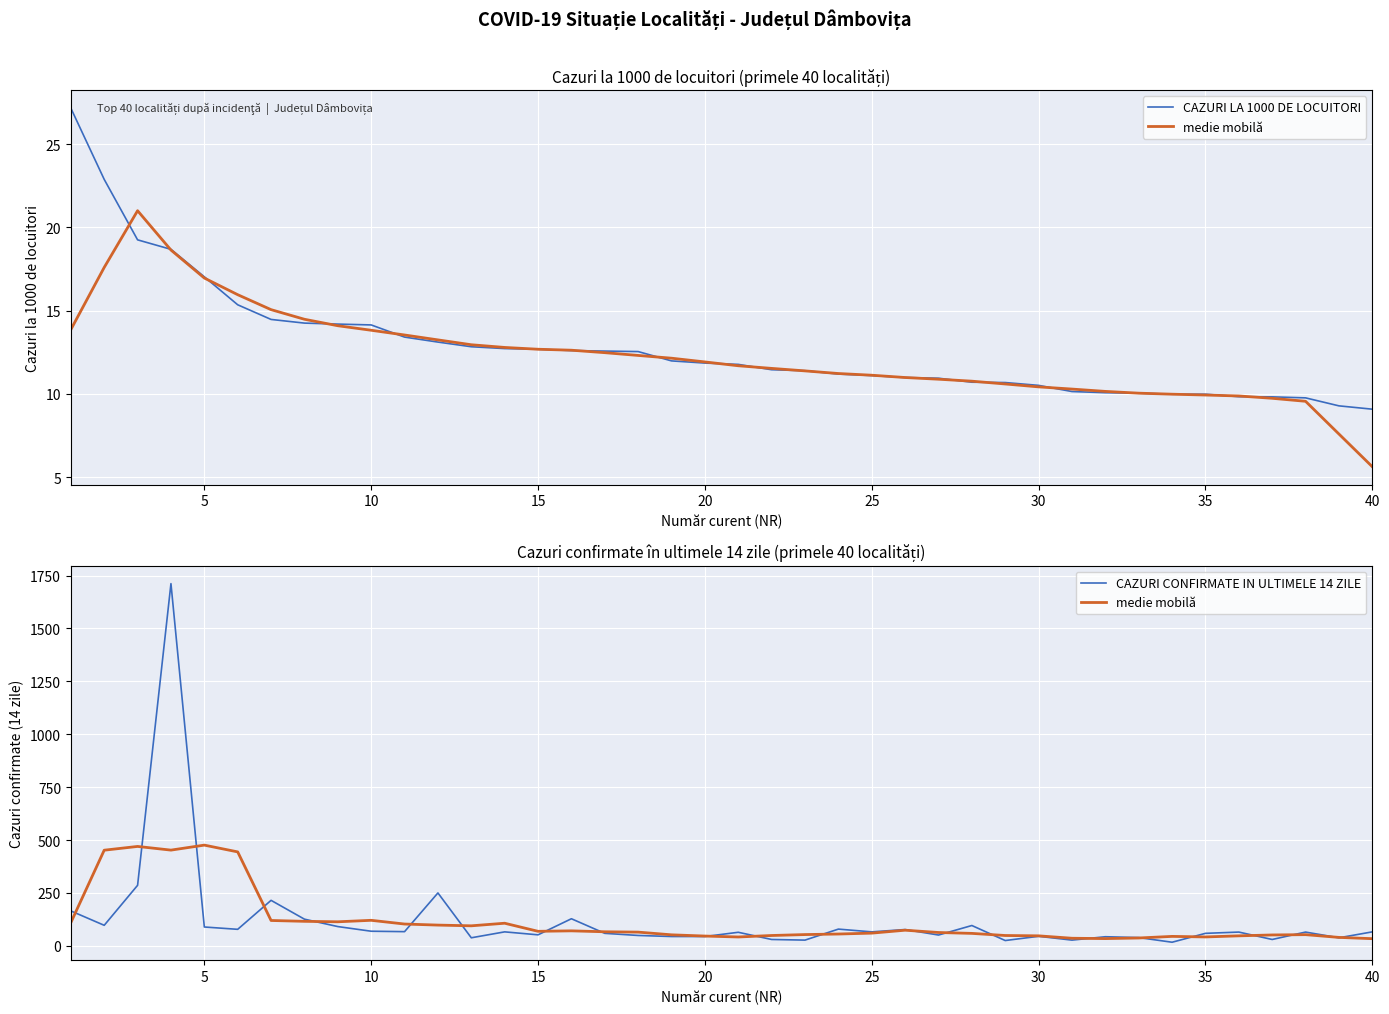

The value of CAZURI LA 1000 DE LOCUITORI at 13 is 17.3. True or false?

False